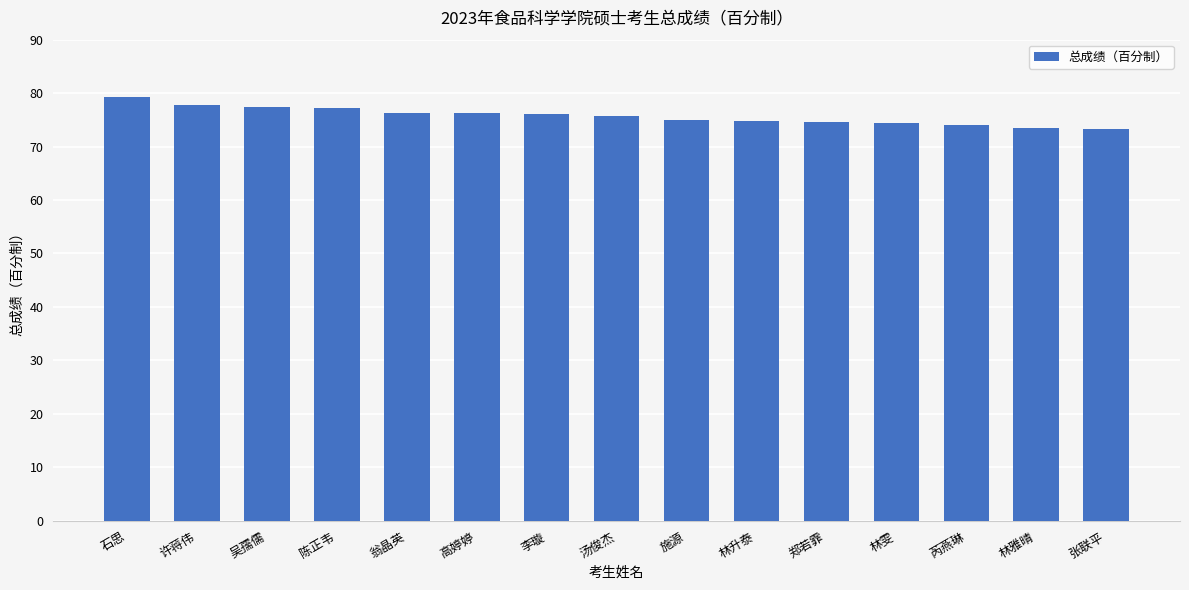

What is the label of the 14th bar from the right?

许蒋伟